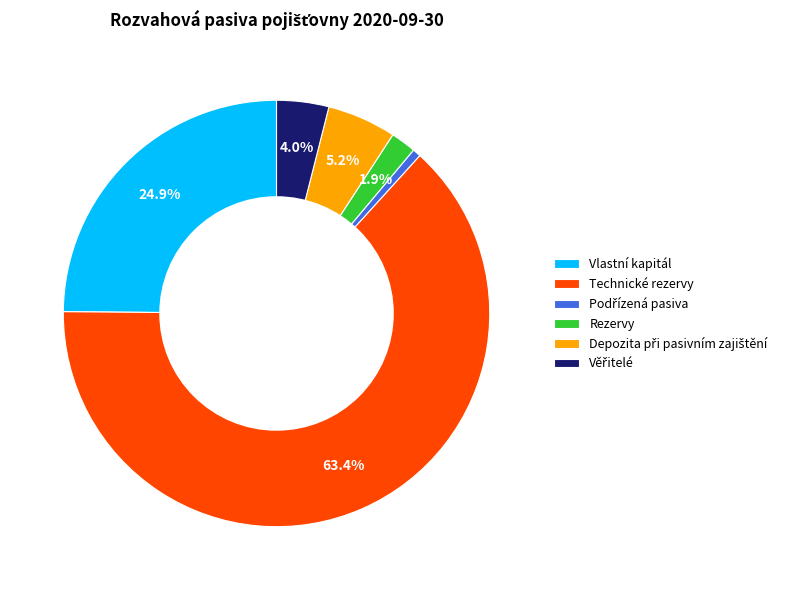

Which slice is the largest?

Technické rezervy